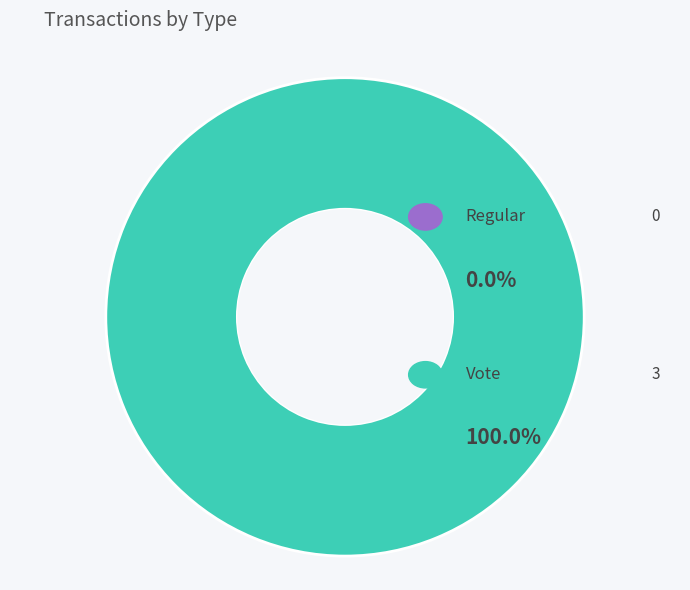

Which category has the biggest portion of the pie?

Vote